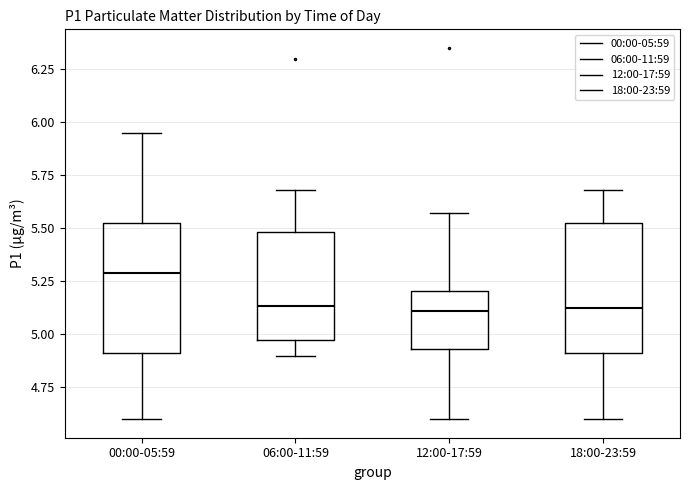

Reading left to right, transcribe this box plot: for each box, give where its median line is, the range the box spans, and where its two whiskers end, as read against the y-axis. The values are not printed on the chart, so give them approximately, as read against the axis.

00:00-05:59: median 5.30, box 4.90 to 5.55, whiskers 4.60 to 5.95
06:00-11:59: median 5.15, box 5.00 to 5.50, whiskers 4.90 to 5.70
12:00-17:59: median 5.10, box 4.95 to 5.20, whiskers 4.60 to 5.55
18:00-23:59: median 5.15, box 4.90 to 5.55, whiskers 4.60 to 5.70